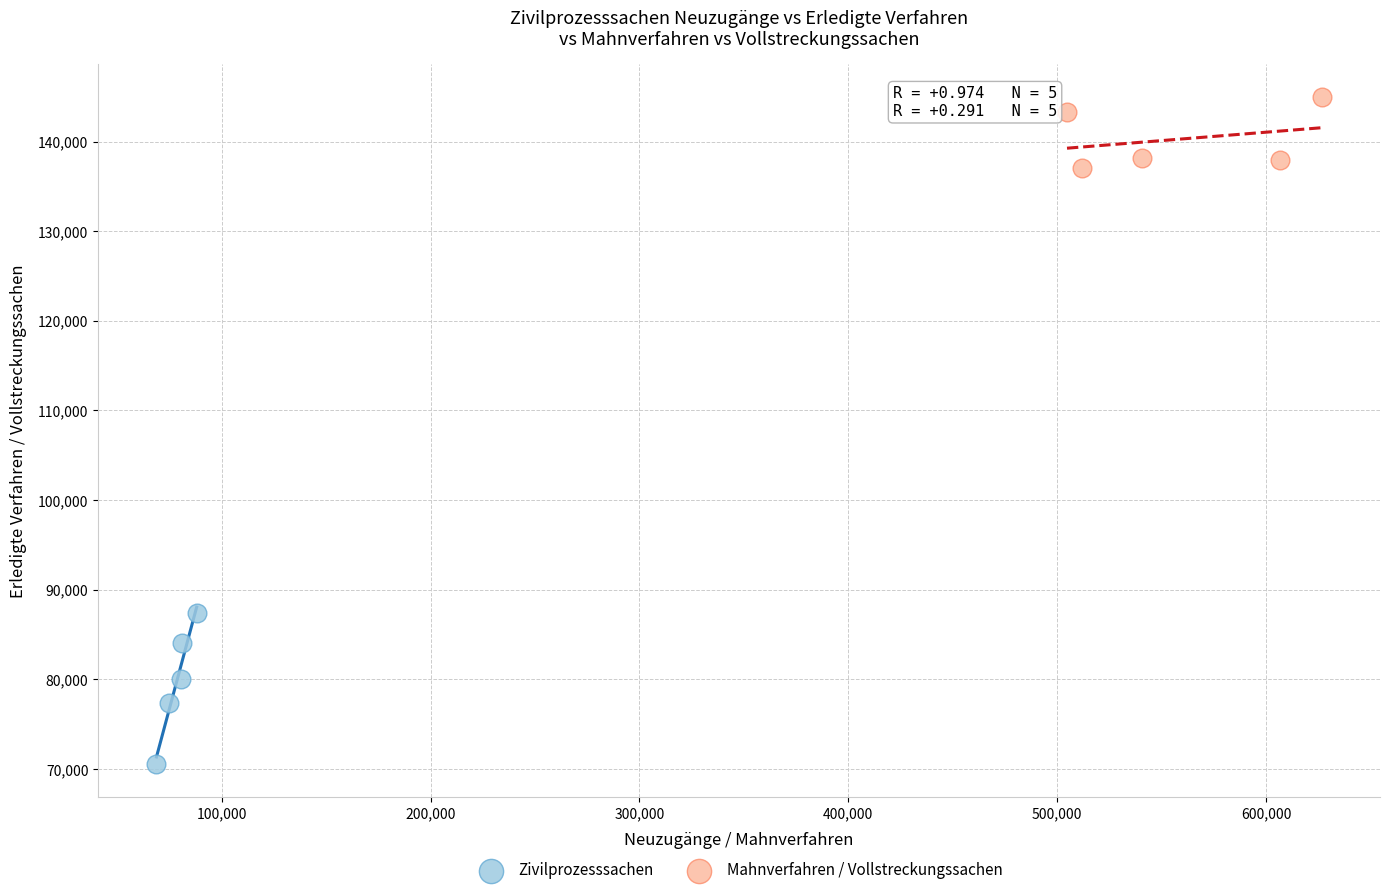

Which series reaches the minimum Y coordinate?

Zivilprozesssachen